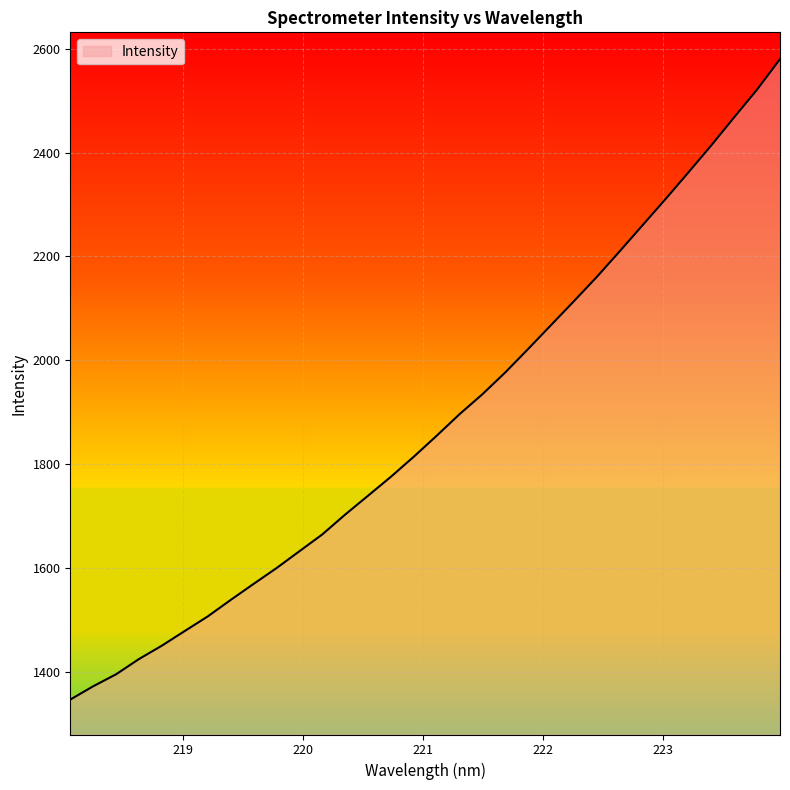

What is the maximum value shown in the chart?

2580.3